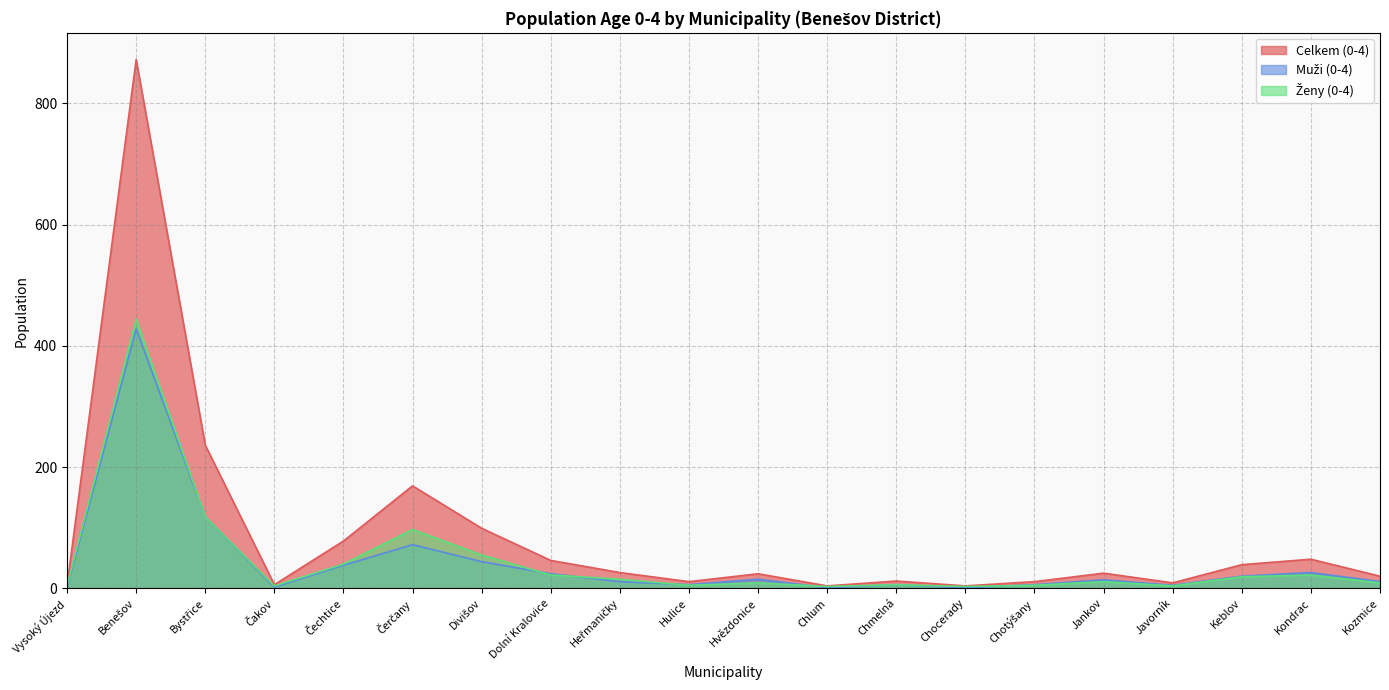

How many series are shown in this chart?

3